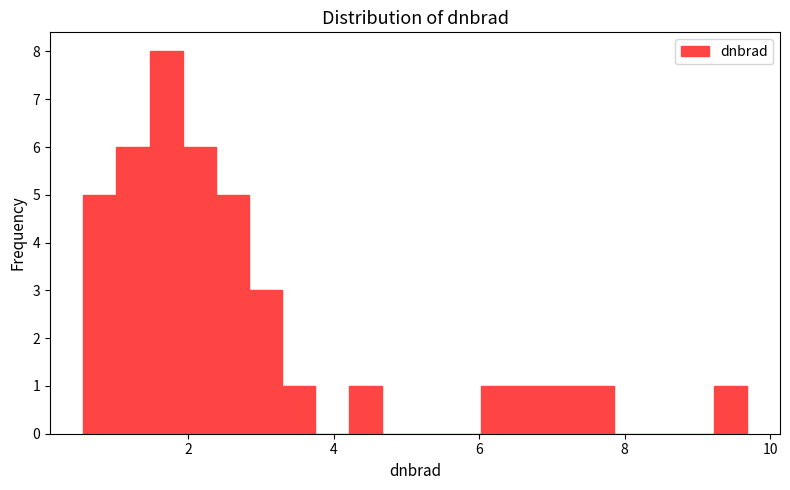

Read against the x-axis, roughly where is the centre of the tallest bar?

1.6